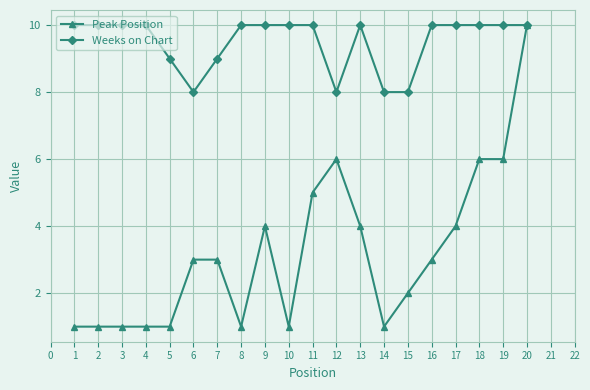

Which series has the largest total across all categories?

Weeks on Chart